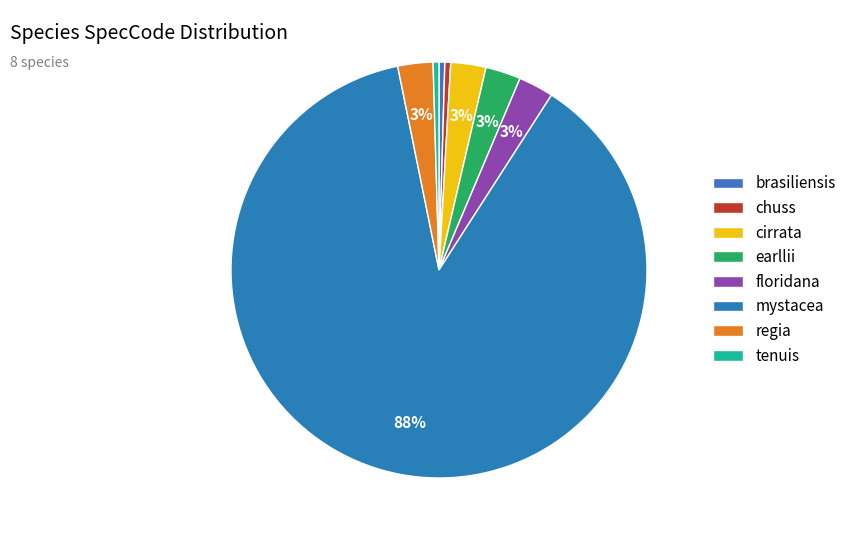

To the nearest percent, what is the difference between the largest and smallest slice percentages?

87%